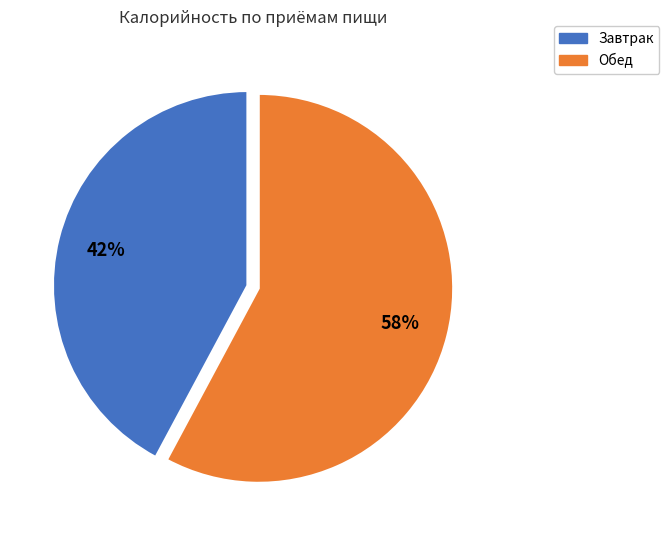

Which has a higher value, Обед or Завтрак?

Обед